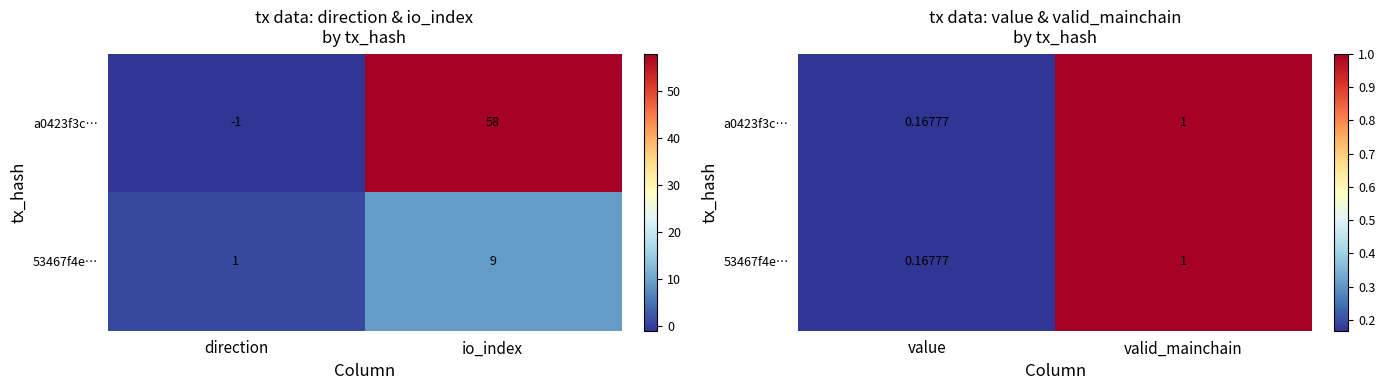

At which label is 53467f4e… closest to 0?

value